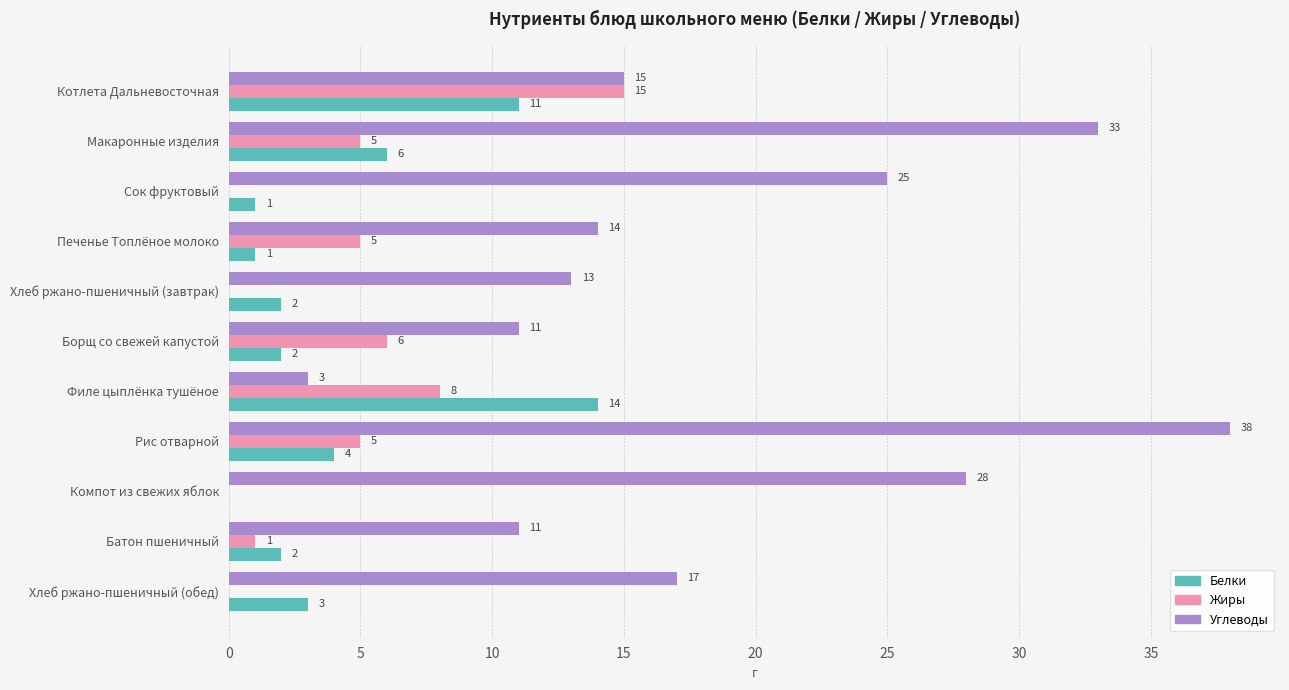

What is the sum of the Жиры values at Печенье Топлёное молоко and Рис отварной?

10